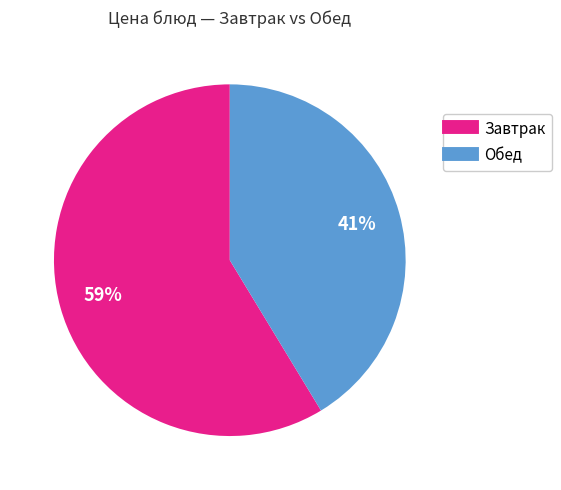

Is there any slice that represents more than half of the pie?

Yes